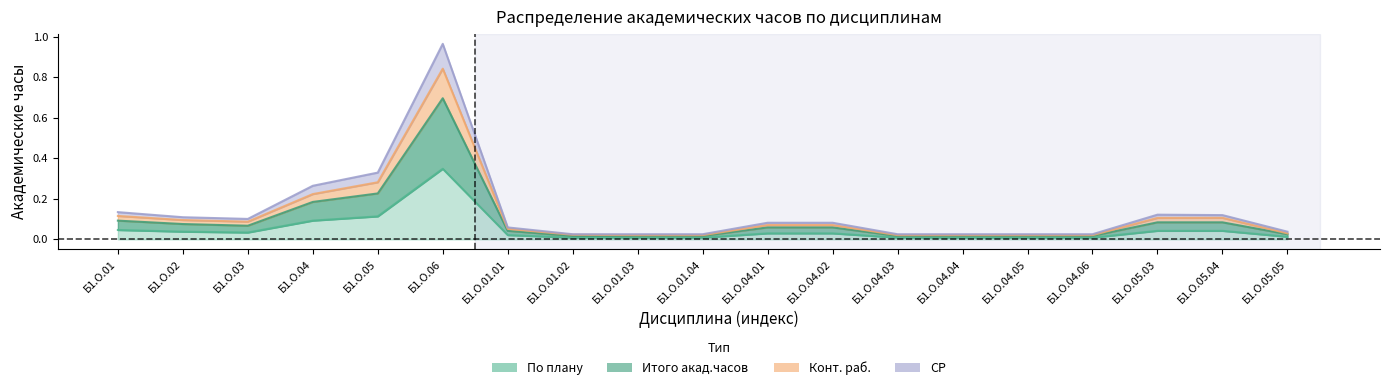

Reading right to left, transcribe all the data shown in this chart.

По плану: Б1.О.05.05=0.0	Б1.О.05.04=0.0	Б1.О.05.03=0.0	Б1.О.04.06=0.0	Б1.О.04.05=0.0	Б1.О.04.04=0.0	Б1.О.04.03=0.0	Б1.О.04.02=0.0	Б1.О.04.01=0.0	Б1.О.01.04=0.0	Б1.О.01.03=0.0	Б1.О.01.02=0.0	Б1.О.01.01=0.0	Б1.О.06=0.3	Б1.О.05=0.1	Б1.О.04=0.1	Б1.О.03=0.0	Б1.О.02=0.0	Б1.О.01=0.0
Итого акад.часов: Б1.О.05.05=0.0	Б1.О.05.04=0.1	Б1.О.05.03=0.1	Б1.О.04.06=0.0	Б1.О.04.05=0.0	Б1.О.04.04=0.0	Б1.О.04.03=0.0	Б1.О.04.02=0.1	Б1.О.04.01=0.1	Б1.О.01.04=0.0	Б1.О.01.03=0.0	Б1.О.01.02=0.0	Б1.О.01.01=0.0	Б1.О.06=0.7	Б1.О.05=0.2	Б1.О.04=0.2	Б1.О.03=0.1	Б1.О.02=0.1	Б1.О.01=0.1
Конт. раб.: Б1.О.05.05=0.0	Б1.О.05.04=0.1	Б1.О.05.03=0.1	Б1.О.04.06=0.0	Б1.О.04.05=0.0	Б1.О.04.04=0.0	Б1.О.04.03=0.0	Б1.О.04.02=0.1	Б1.О.04.01=0.1	Б1.О.01.04=0.0	Б1.О.01.03=0.0	Б1.О.01.02=0.0	Б1.О.01.01=0.1	Б1.О.06=0.8	Б1.О.05=0.3	Б1.О.04=0.2	Б1.О.03=0.1	Б1.О.02=0.1	Б1.О.01=0.1
СР: Б1.О.05.05=0.0	Б1.О.05.04=0.1	Б1.О.05.03=0.1	Б1.О.04.06=0.0	Б1.О.04.05=0.0	Б1.О.04.04=0.0	Б1.О.04.03=0.0	Б1.О.04.02=0.1	Б1.О.04.01=0.1	Б1.О.01.04=0.0	Б1.О.01.03=0.0	Б1.О.01.02=0.0	Б1.О.01.01=0.1	Б1.О.06=1.0	Б1.О.05=0.3	Б1.О.04=0.3	Б1.О.03=0.1	Б1.О.02=0.1	Б1.О.01=0.1